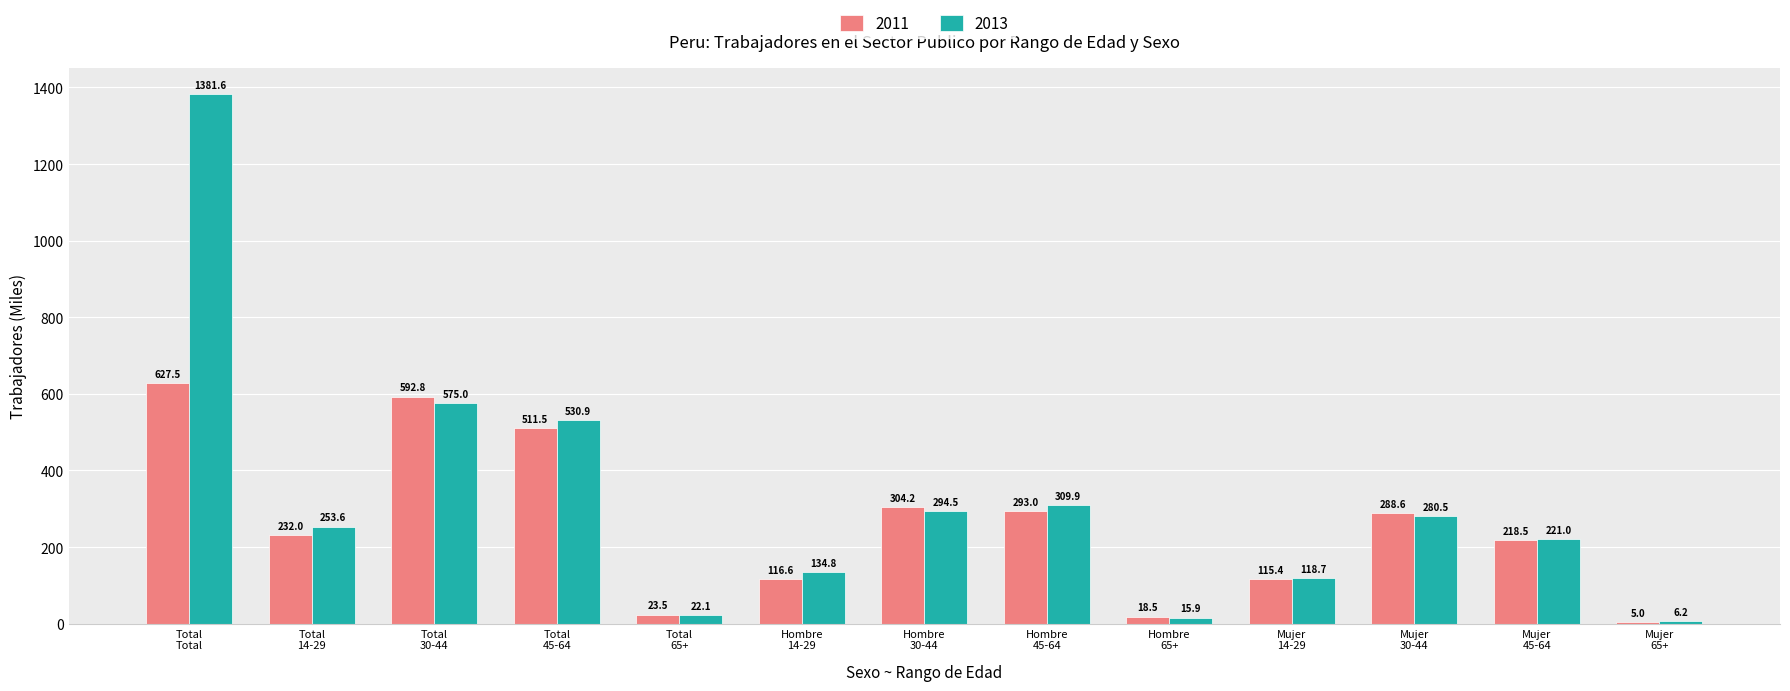

At which label is 2013 closest to 693?

Total
30-44